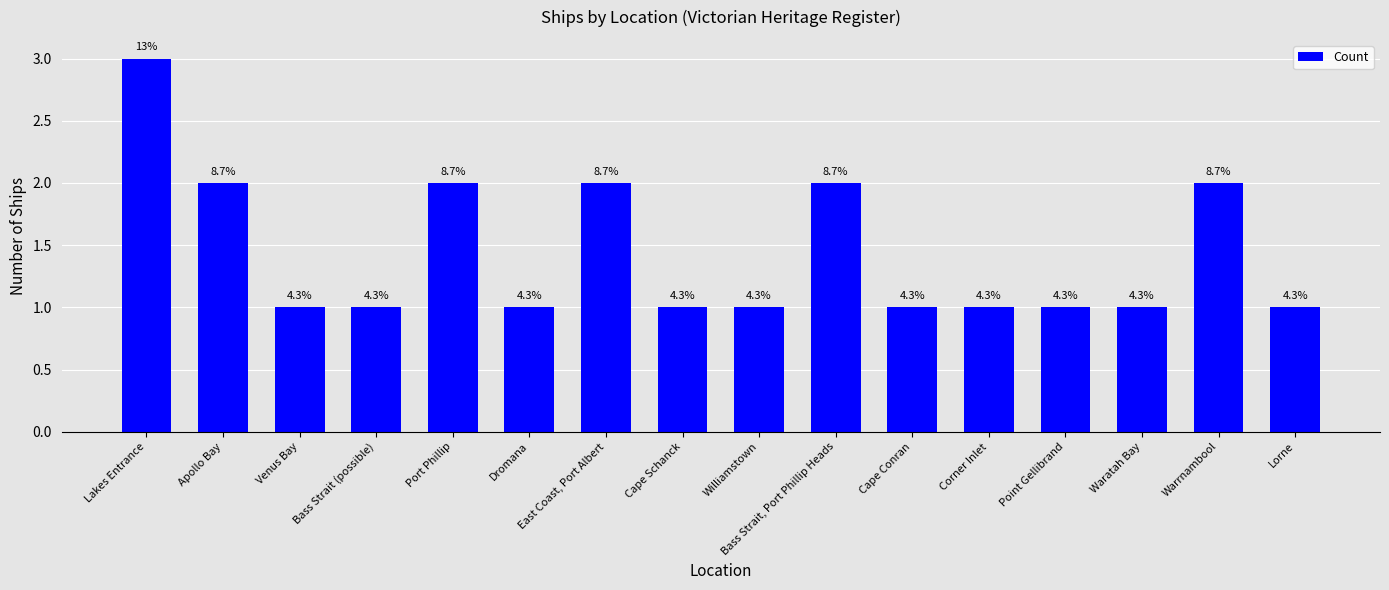

How many bars are there in total?

16